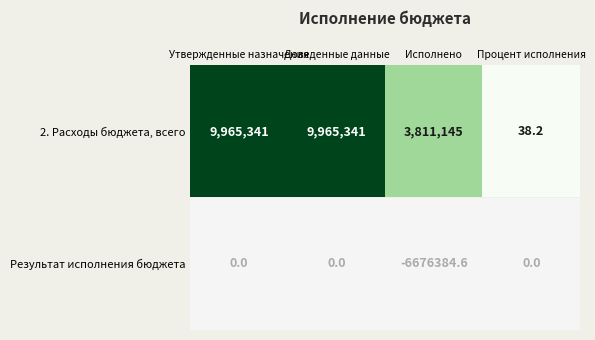

What is the difference between the maximum and minimum values in the 2. Расходы бюджета, всего series?

9965302.8